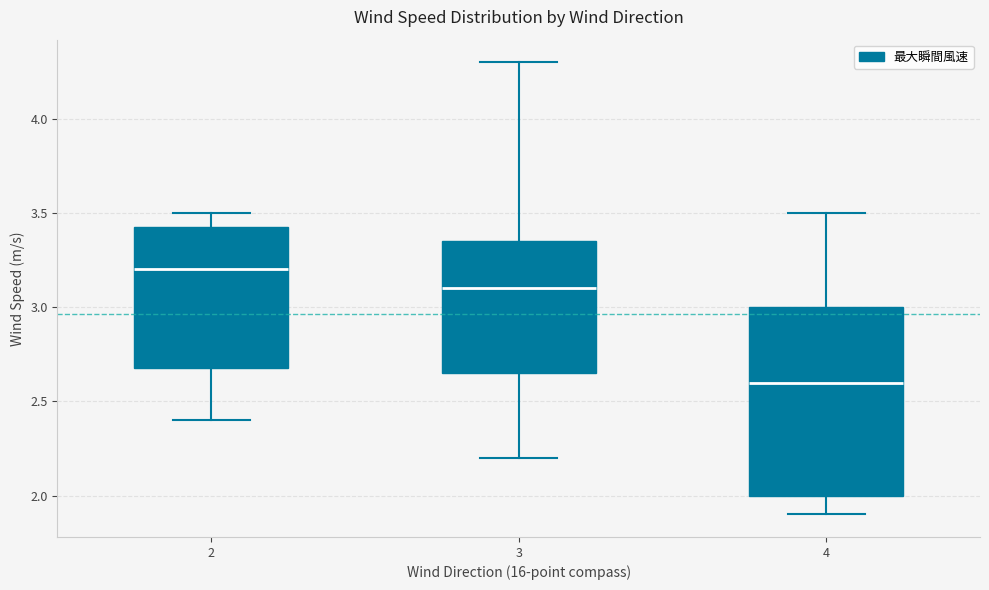

Which box's median line is the lowest?

4